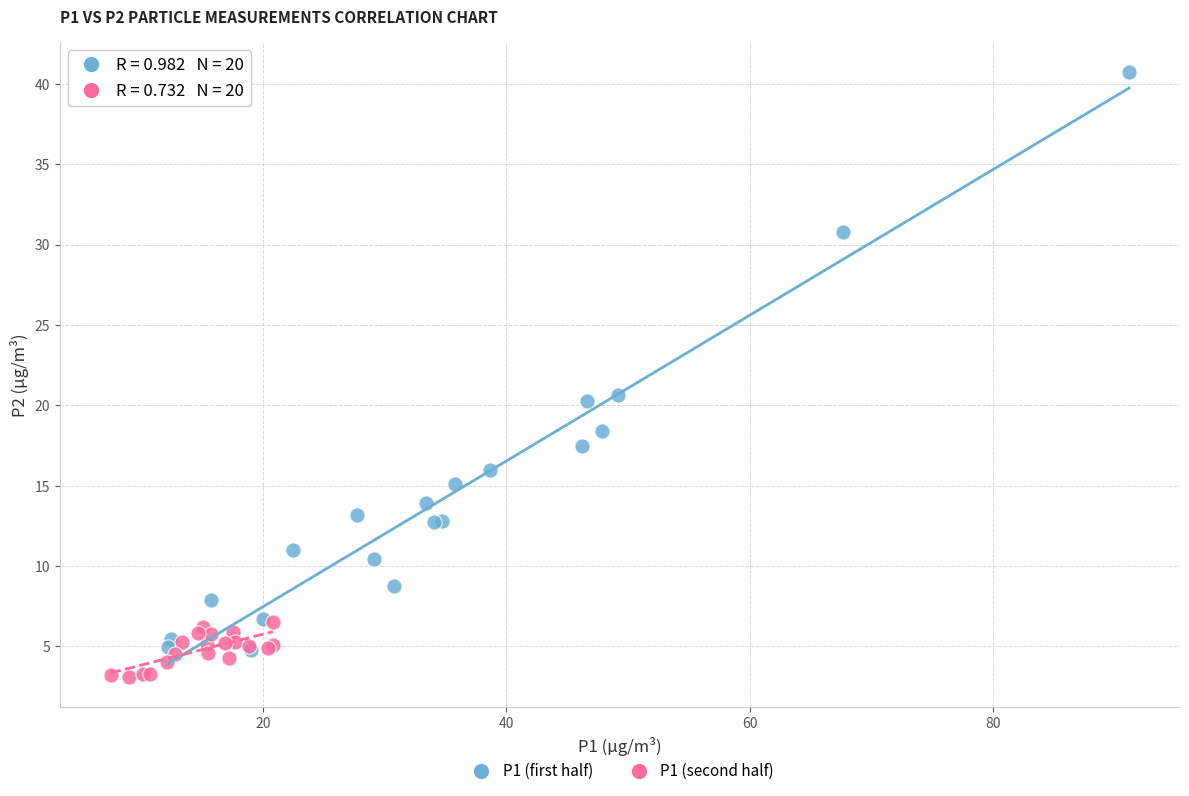

Which series reaches the minimum Y coordinate?

P1 (second half)